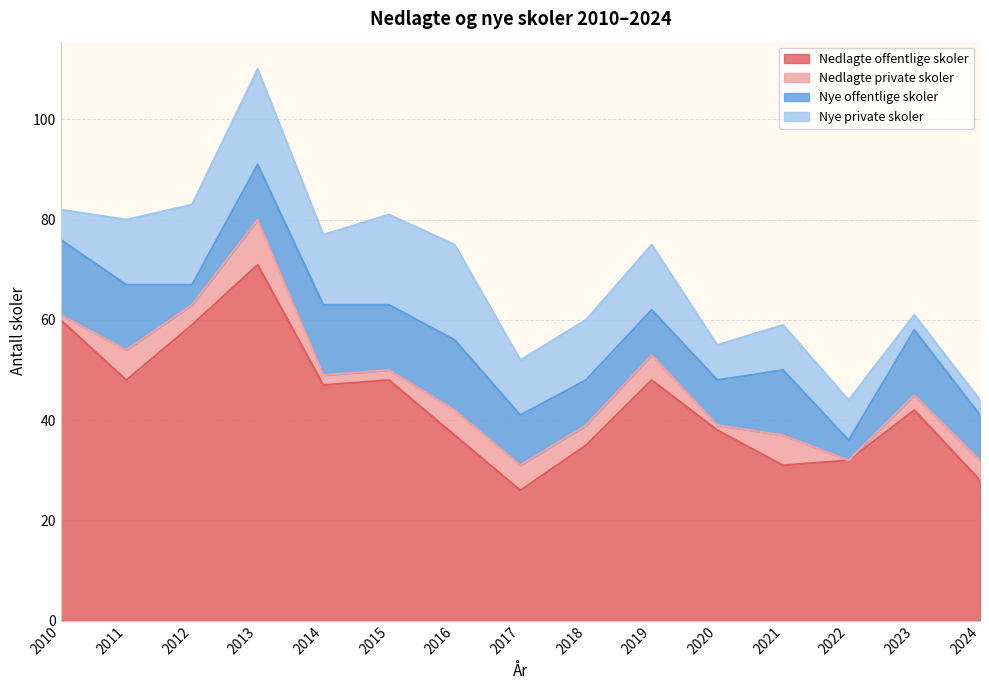

True or false: Nedlagte private skoler and Nye offentlige skoler cross at least once.

False